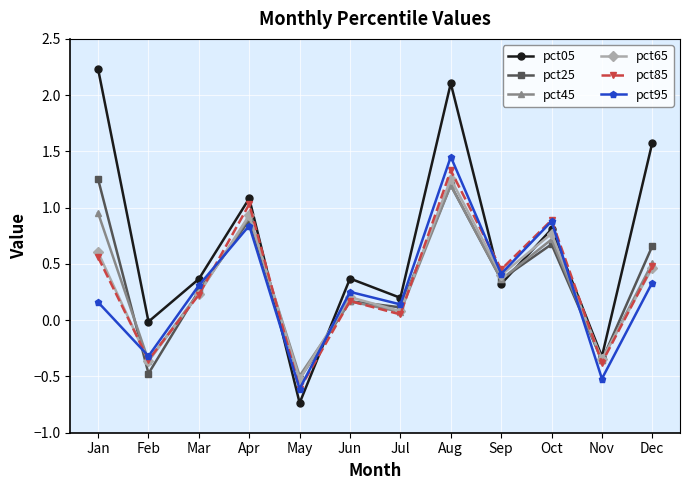

Is the value of pct25 at Jan greater than the value of pct05 at Jul?

Yes